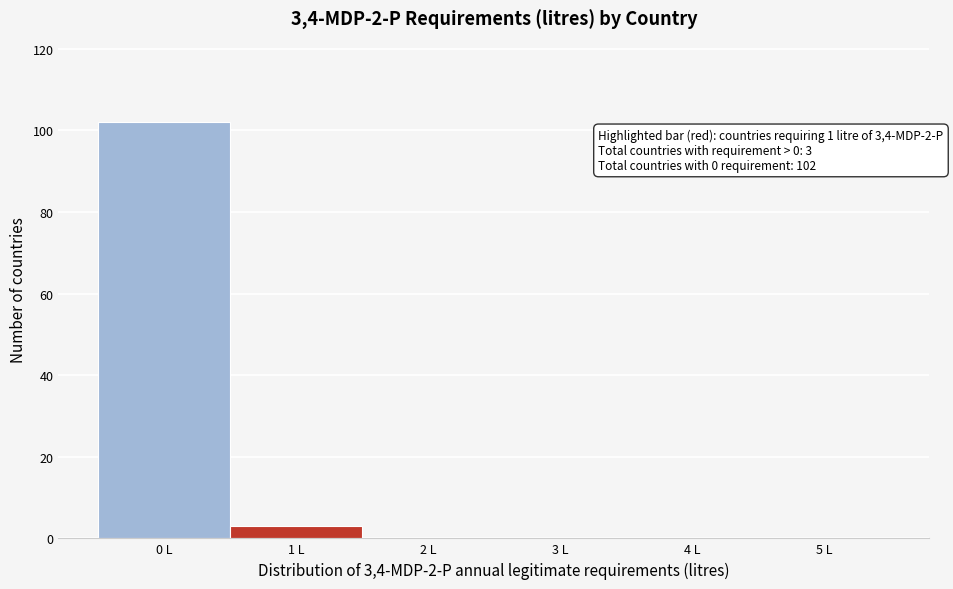

Over which range of the x-axis is the bar tallest?

-0.5 to 0.5